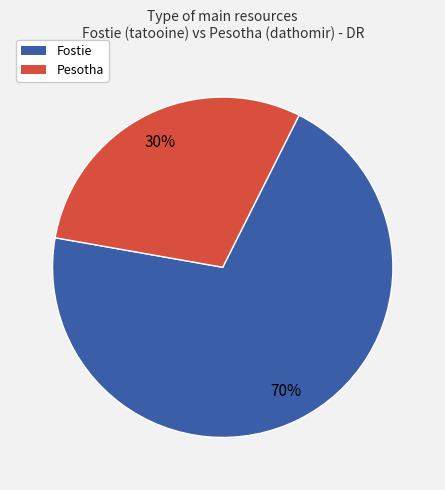

The Fostie slice represents 58% of the pie. True or false?

False